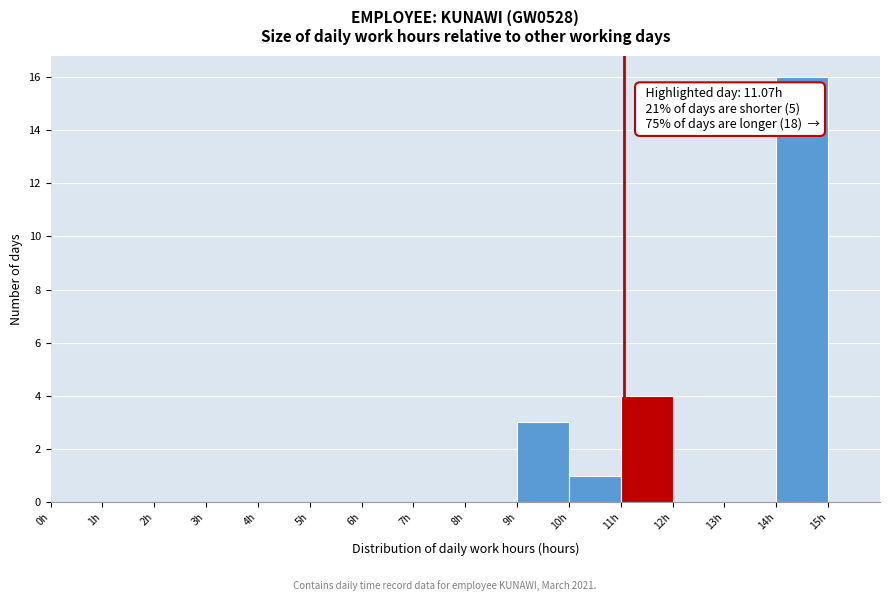

Over which range of the x-axis is the bar tallest?

14 to 15